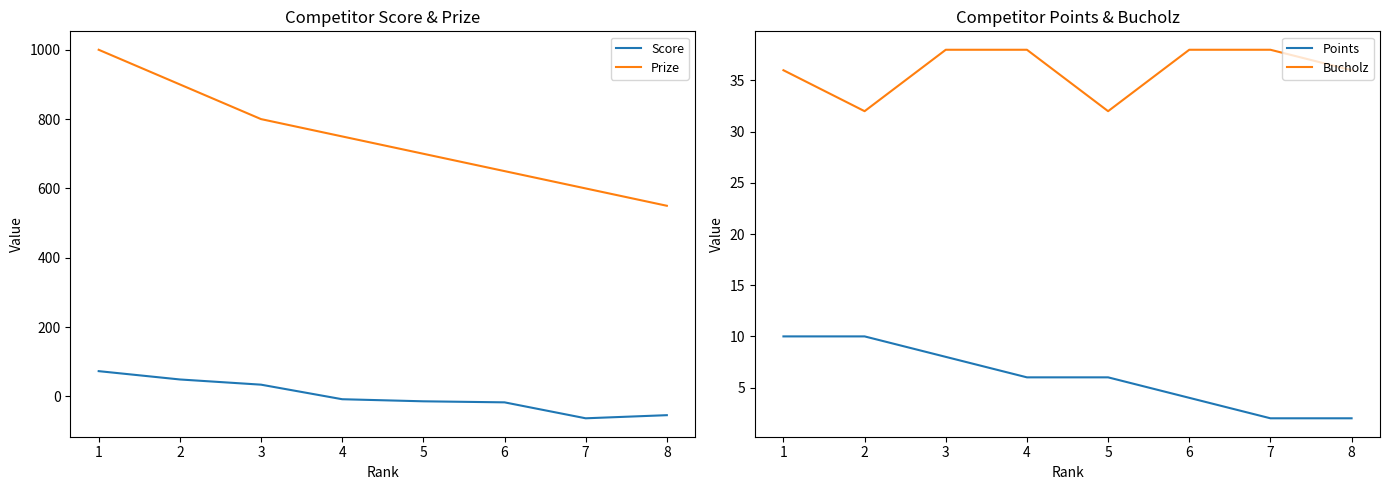

Count the Prize values in the range 650 to 900.

5